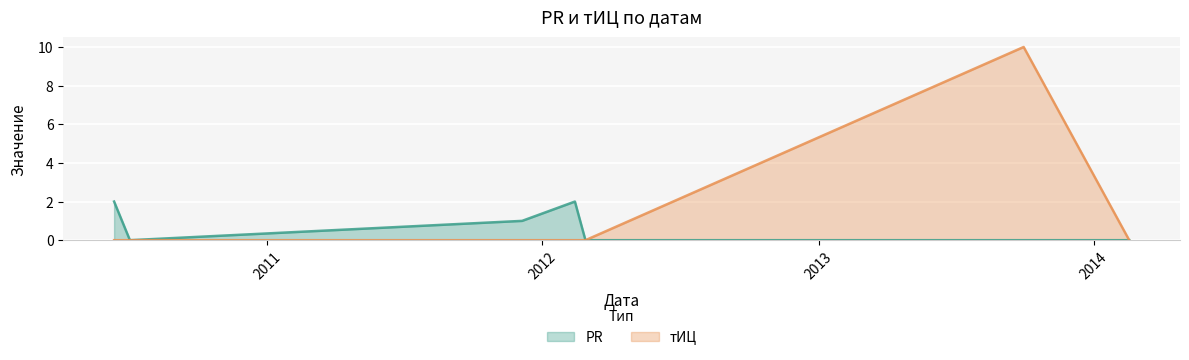

List the labels in order of PR value, smallest first.

2010-07-03, 2012-02-27, 2013-09-30, 2014-02-17, 2011-12-05, 2010-06-12, 2012-02-13